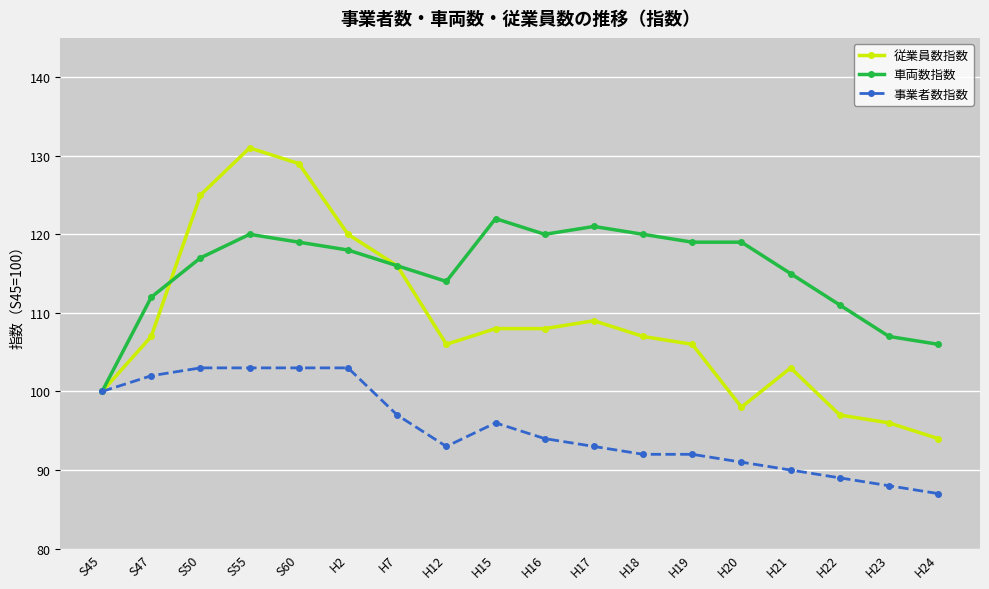

What is the value of the 車両数指数 point at the 9th from the left?

122